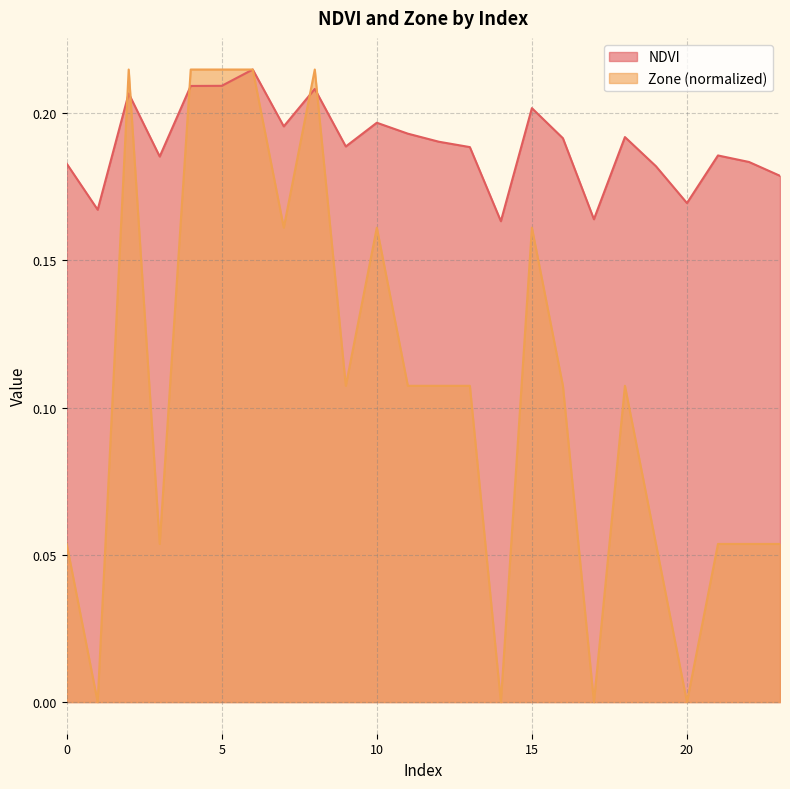

Which category has the lowest value in the NDVI series?

14